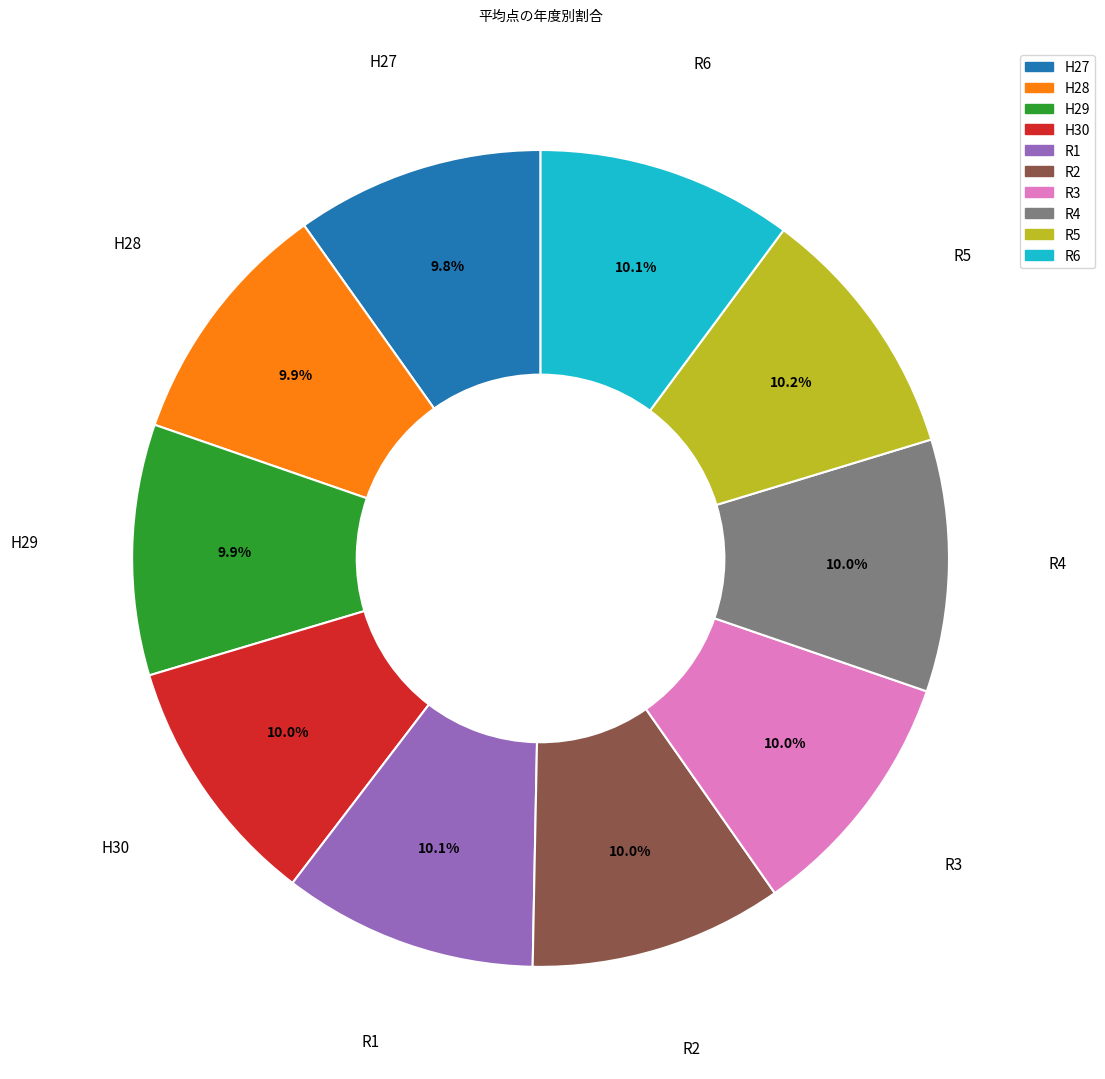

Does R3 represent more than half of the total?

No